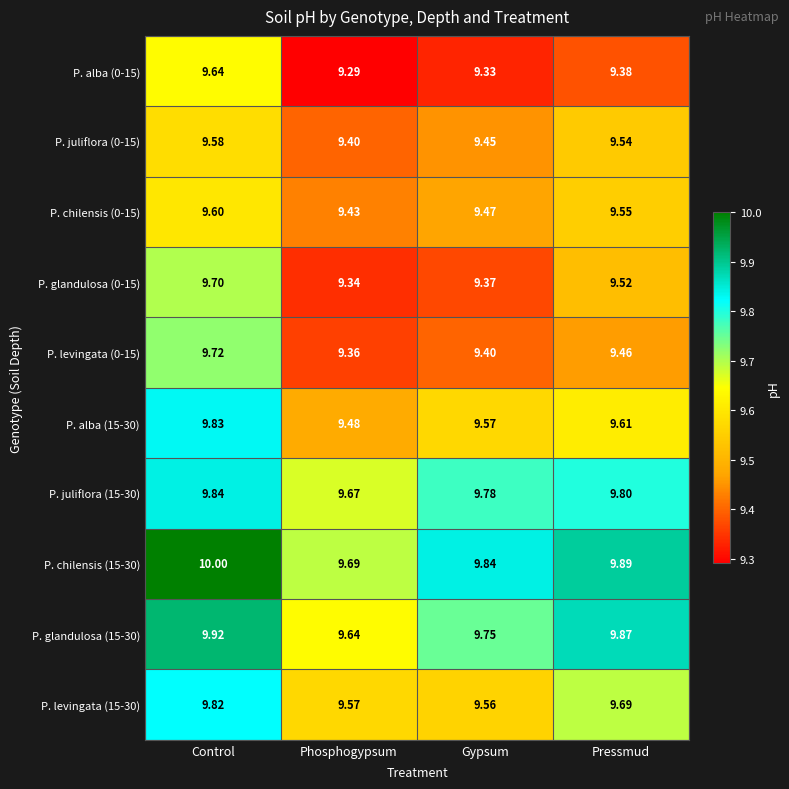

Is the value of P. juliflora (0-15) at Phosphogypsum greater than the value of P. juliflora (15-30) at Control?

No